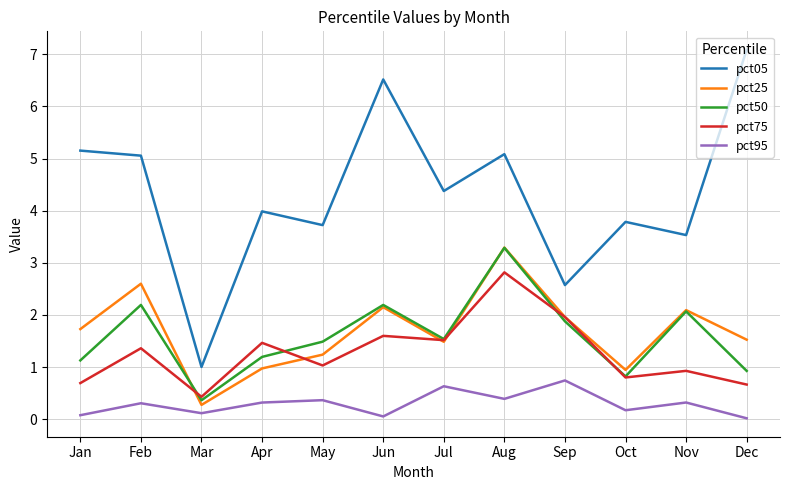

Which series has the largest total across all categories?

pct05